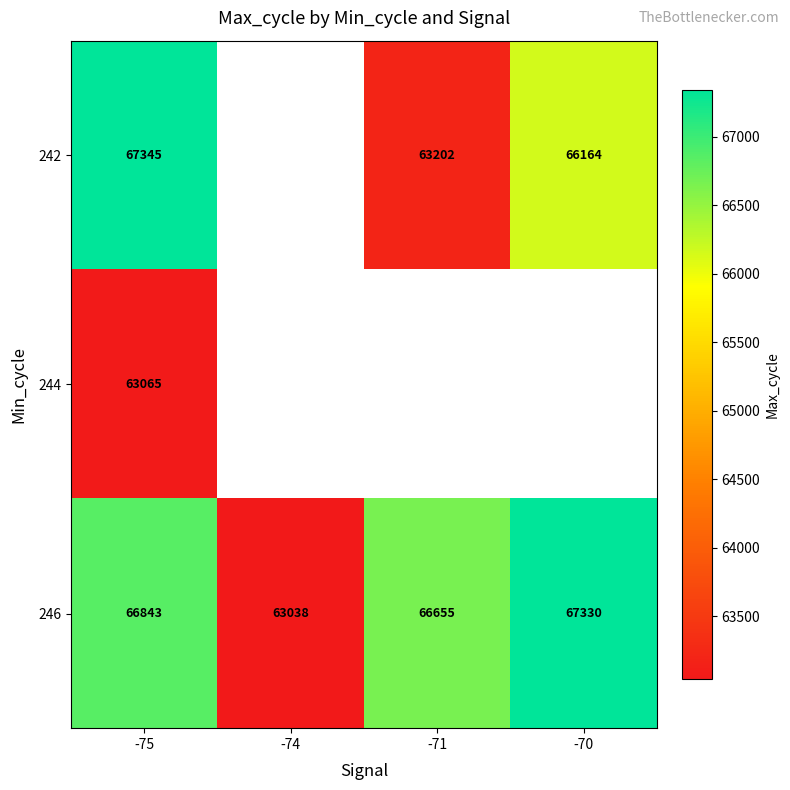

The 246 series shows 66655.0 at -71. True or false?

True